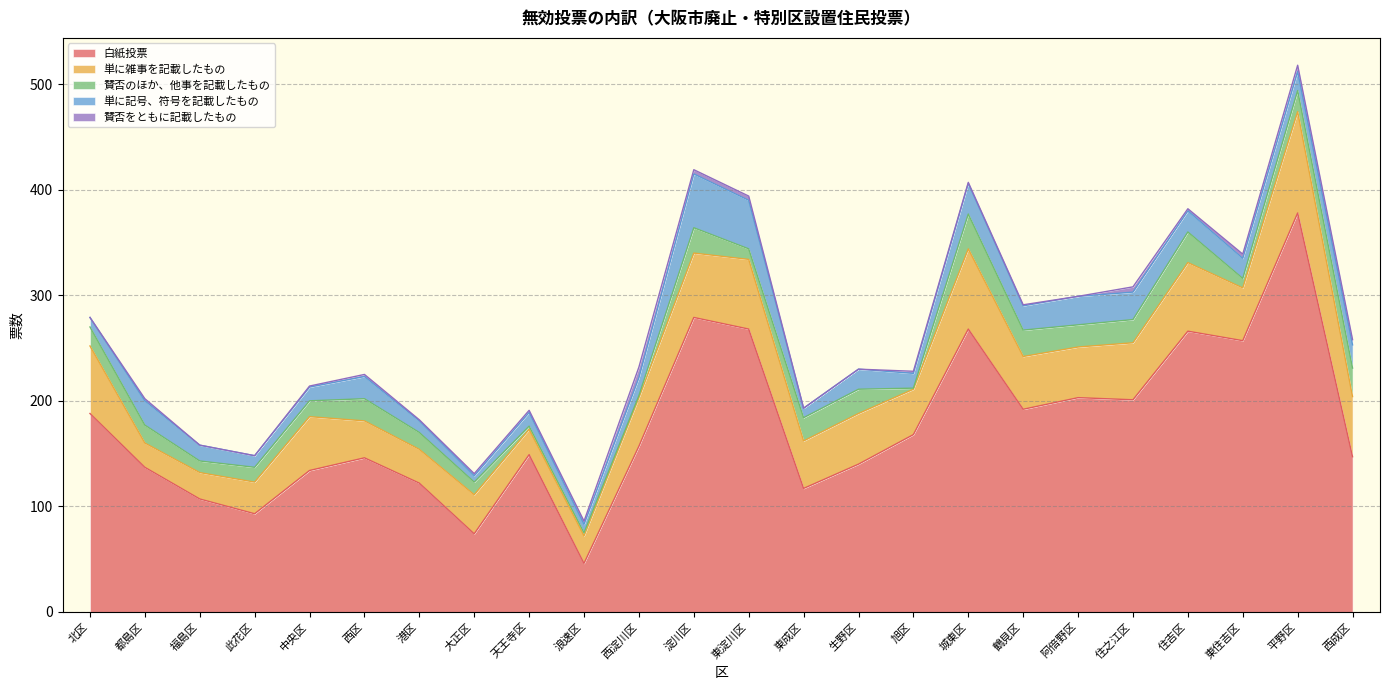

At which label does 白紙投票 reach its minimum?

浪速区